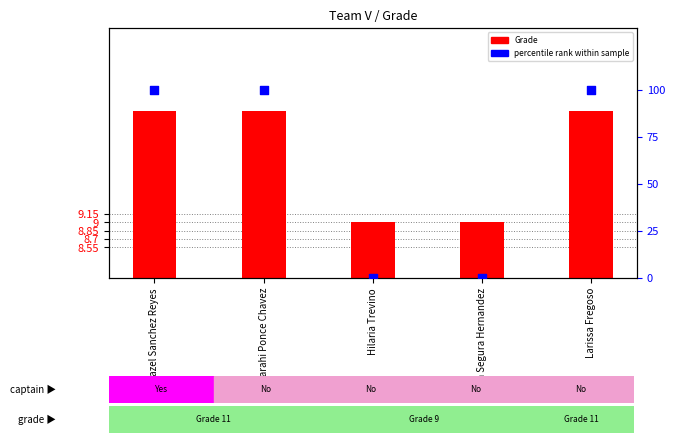

What is the total value across all series at Sarahi Ponce Chavez?

111